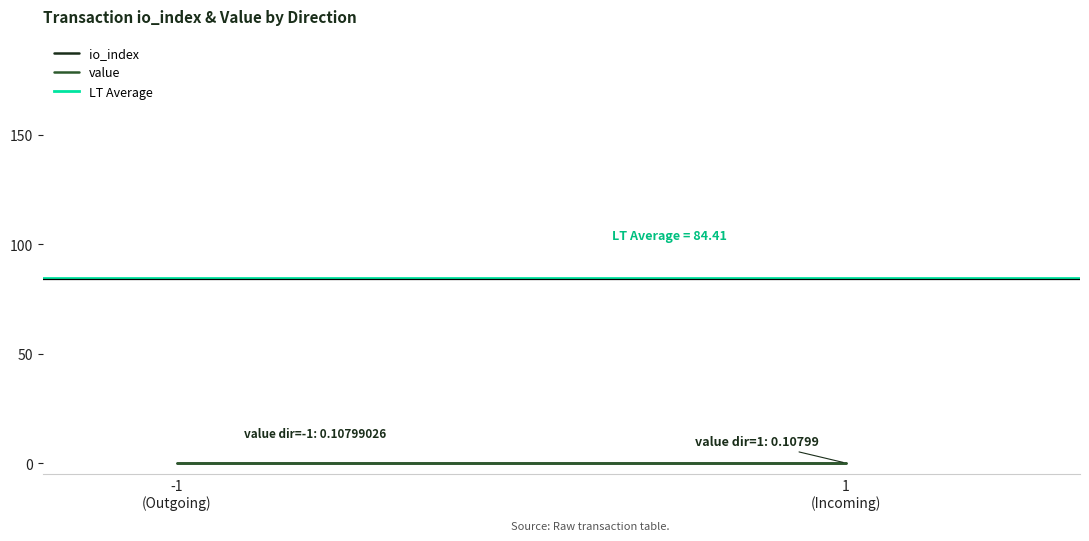

Between 1
(Incoming) and -1
(Outgoing), which is larger?

1
(Incoming)